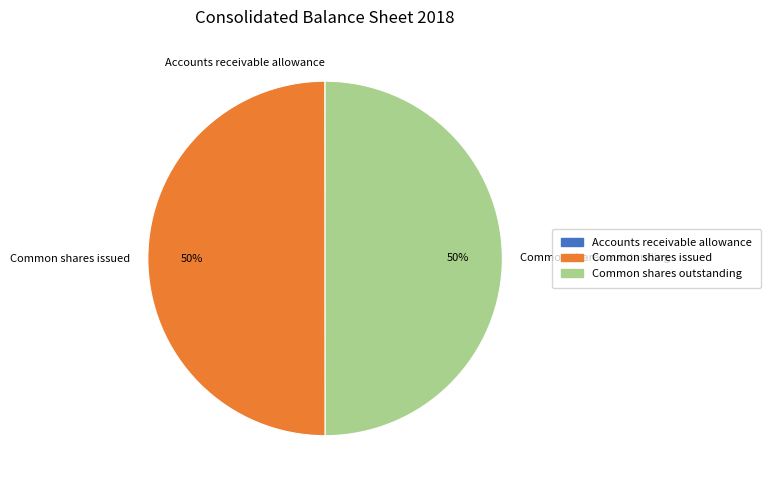

To the nearest percent, what is the difference between the largest and smallest slice percentages?

50%